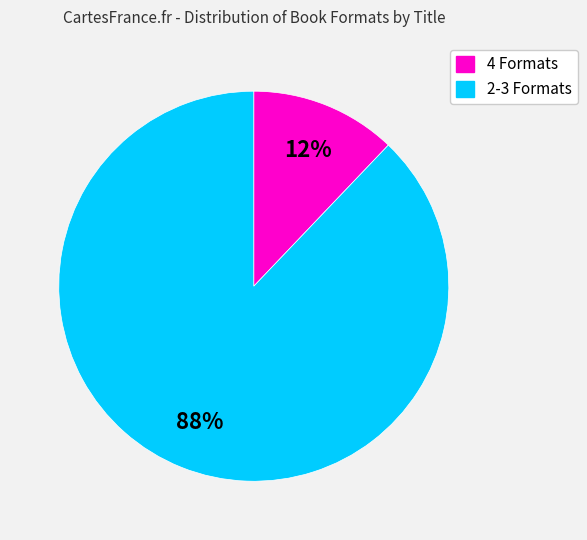

To the nearest percent, what is the average slice percentage?

50%